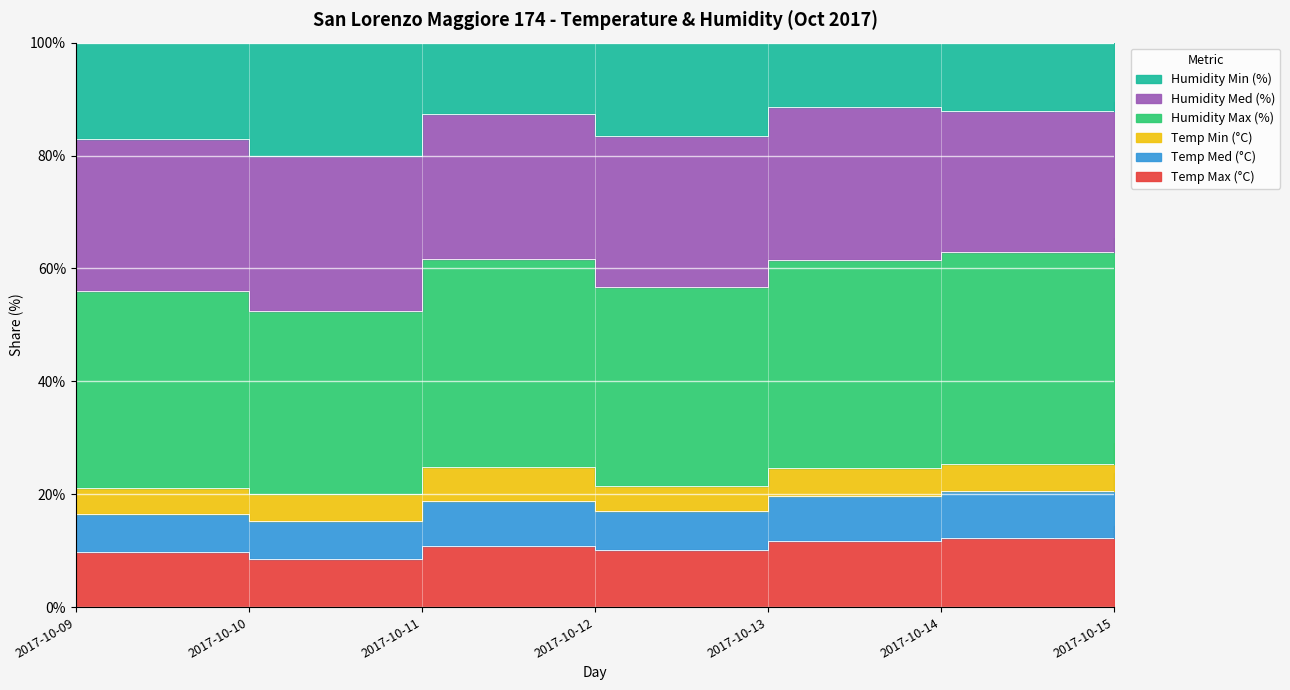

Where is the first local maximum for Humidity Min (%)?

2017-10-10